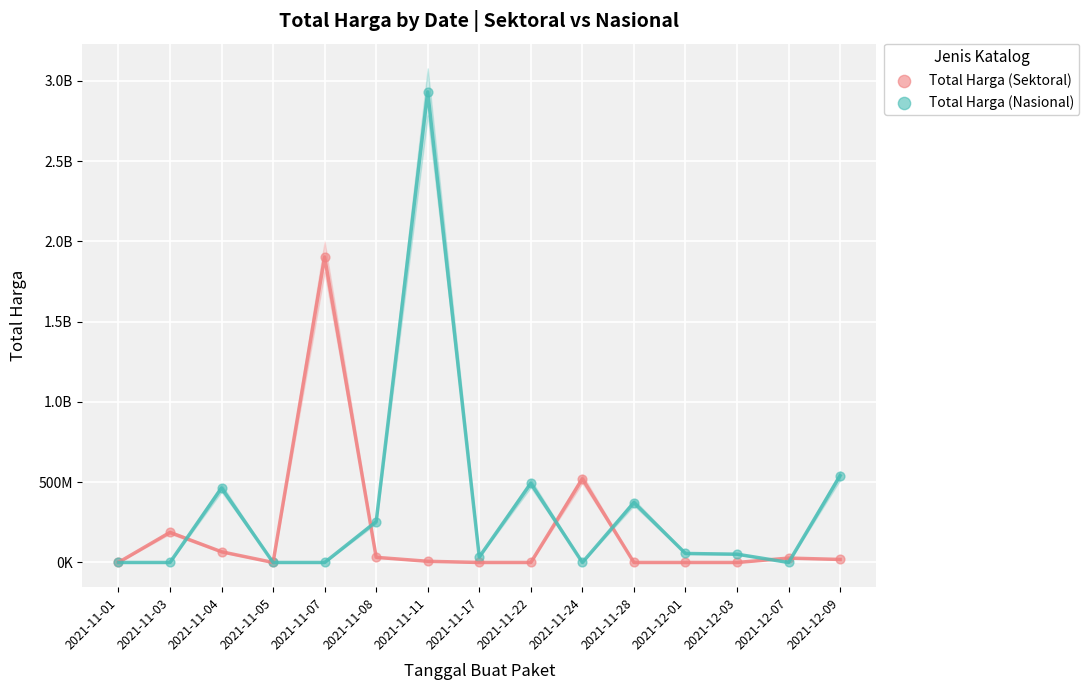

What are all the series names shown in the legend?

Total Harga (Sektoral), Total Harga (Nasional)